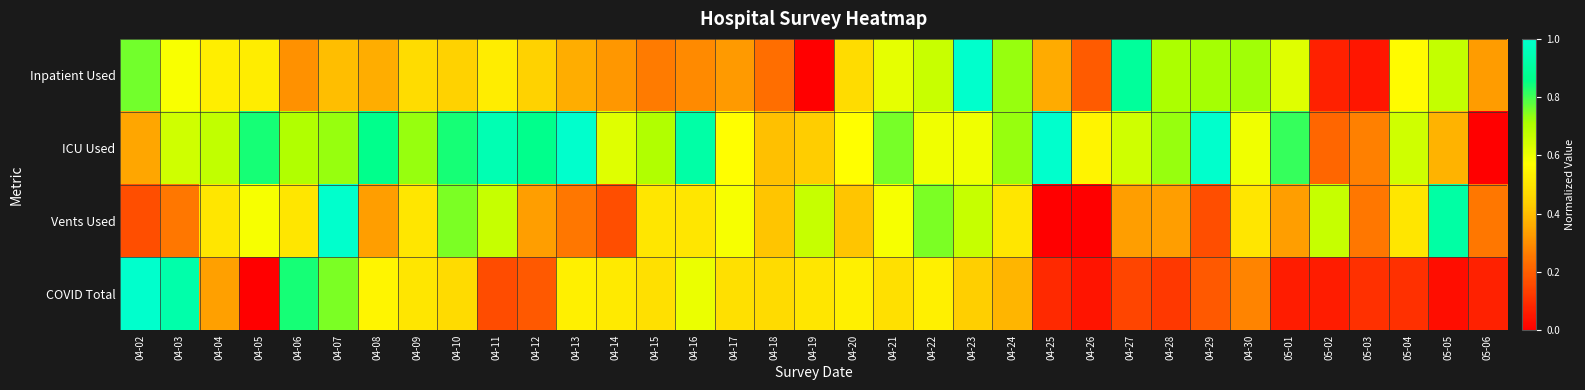

Between 04-02 and 04-29, which is larger?

04-02